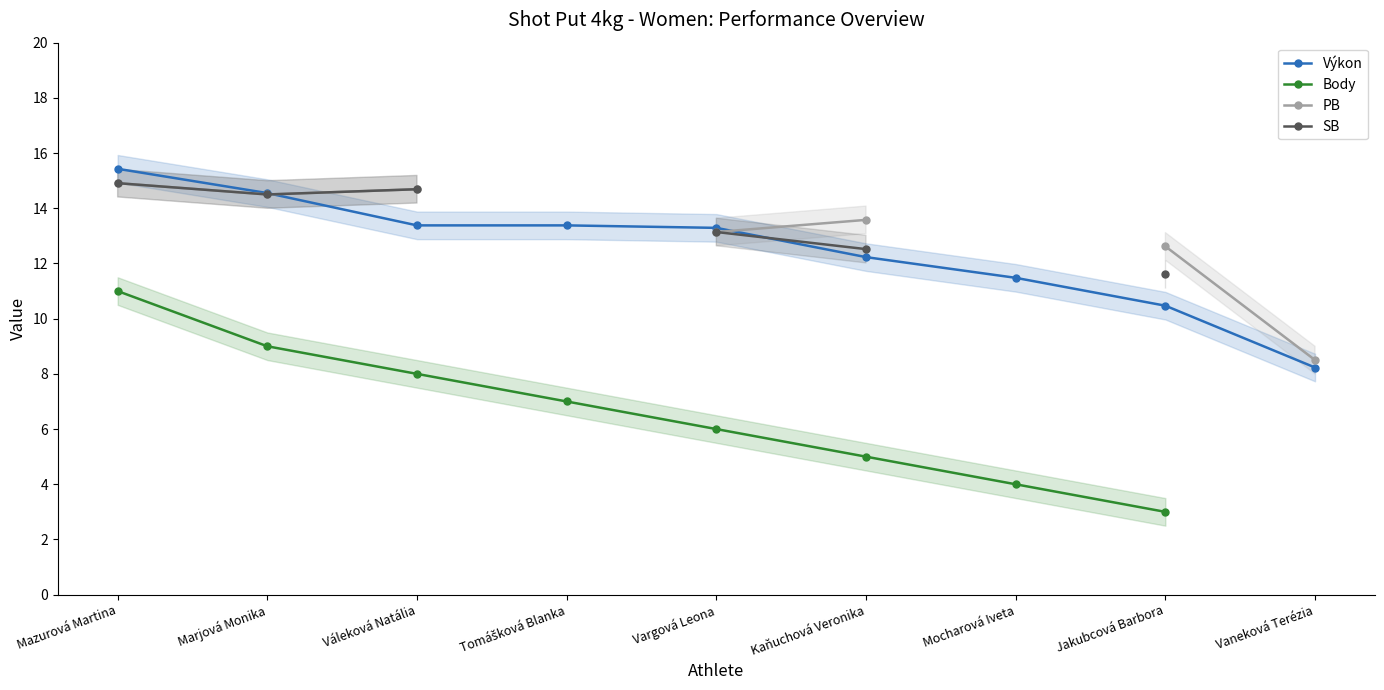

Between Marjová Monika and Váleková Natália, which series saw the biggest shift?

Výkon